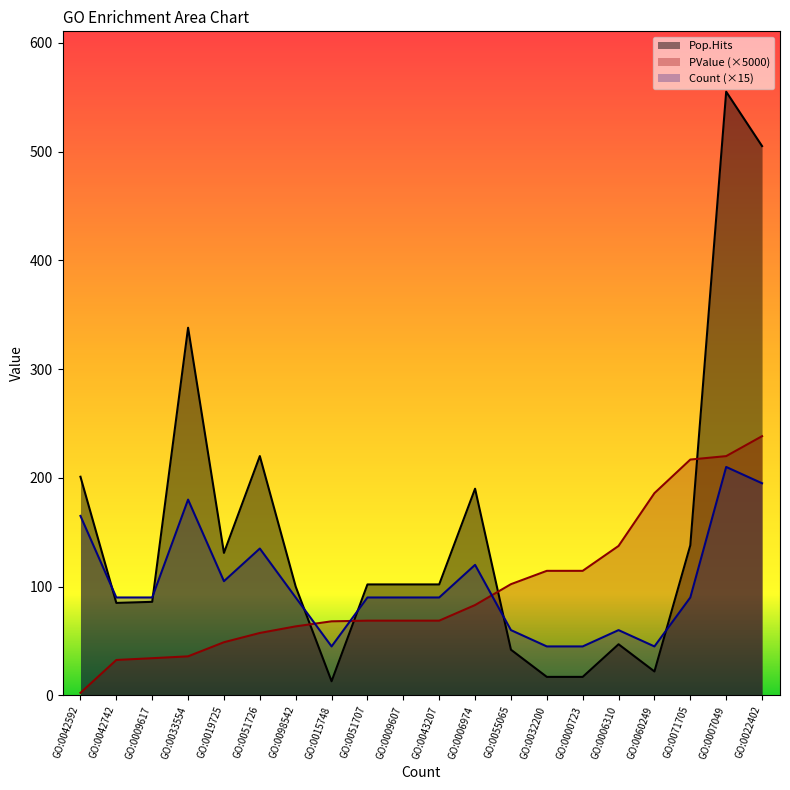

What is the difference between the second highest and second lowest values in the Pop.Hits series?

488.0